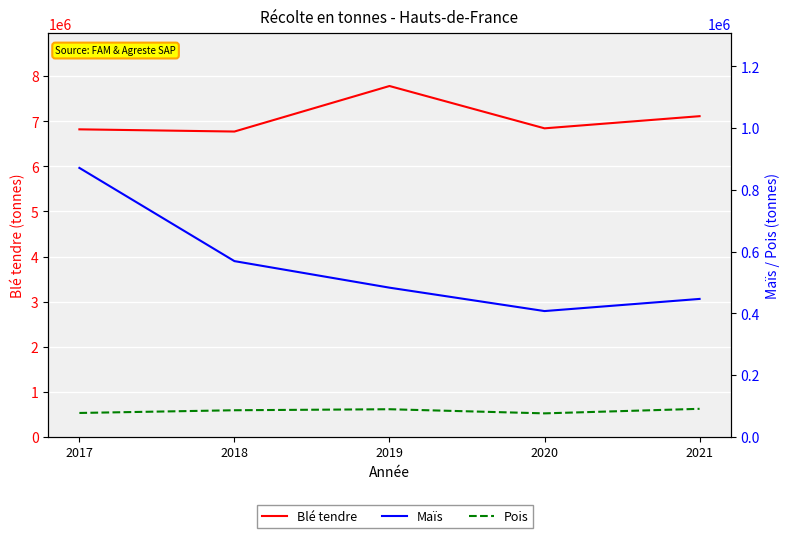

In Blé tendre, how many points are lower than both neighbors (excluding endpoints)?

2